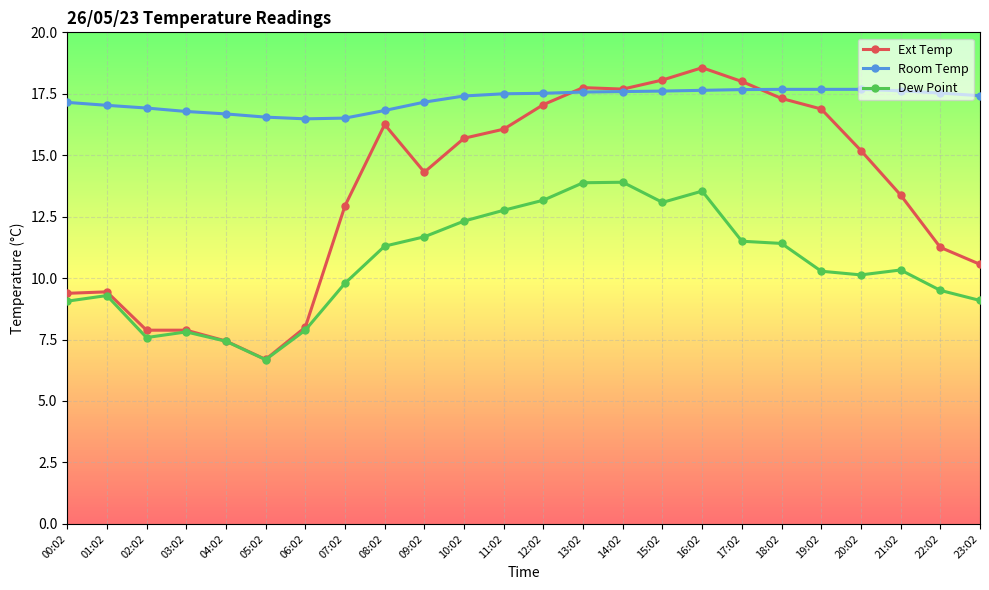

What is the spread (max minus min) of values at 10:02?

5.1